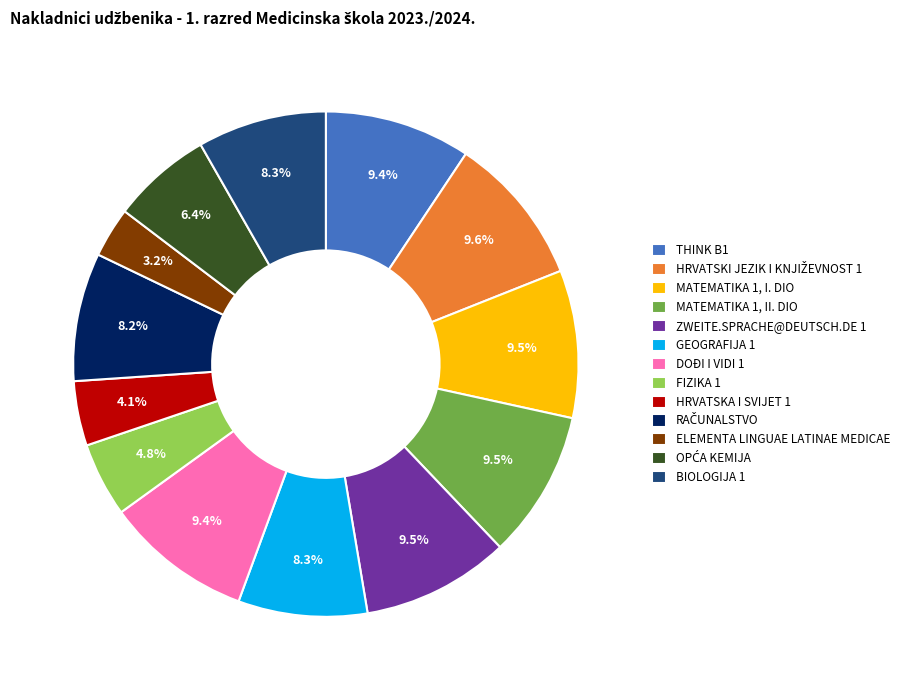

What portion of the pie excludes MATEMATIKA 1, I. DIO?

90.5%